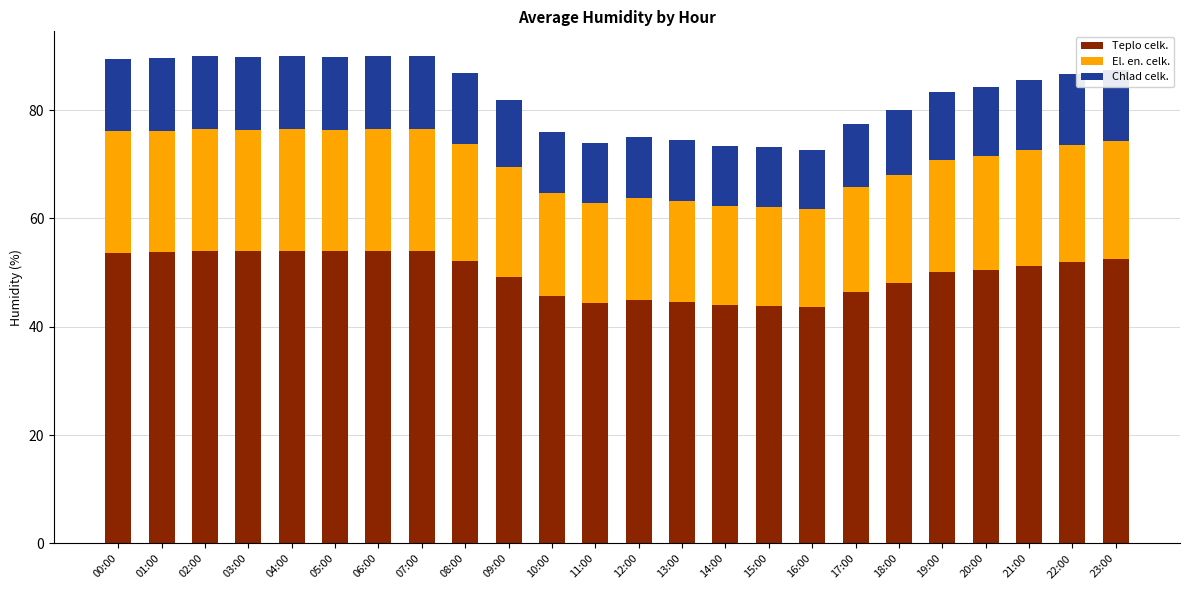

What is the total value across all series at 11:00?

74.0